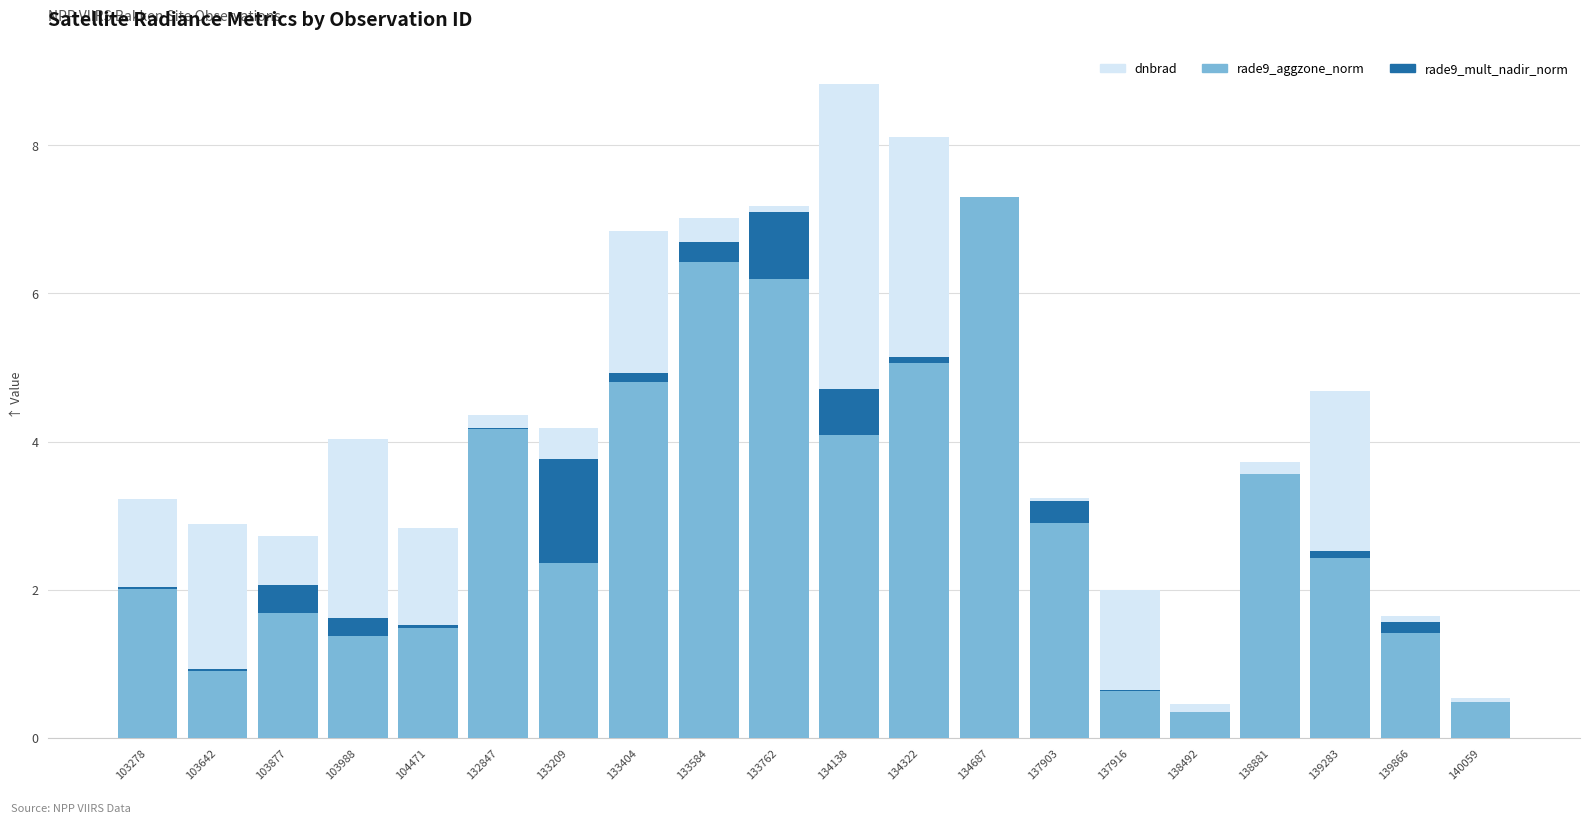

How many data points does each series have?

20